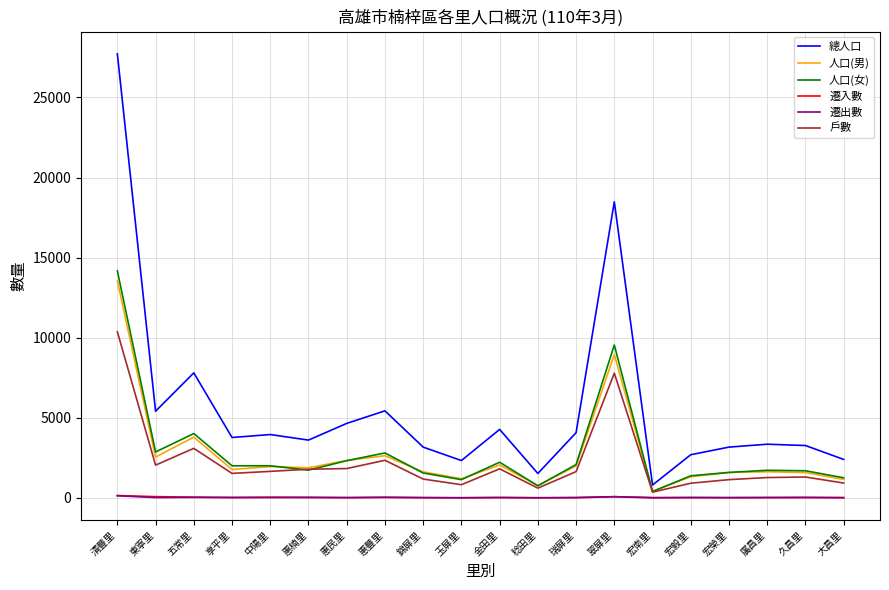

Between 惠楠里 and 廣昌里, which series saw the biggest shift?

戶數